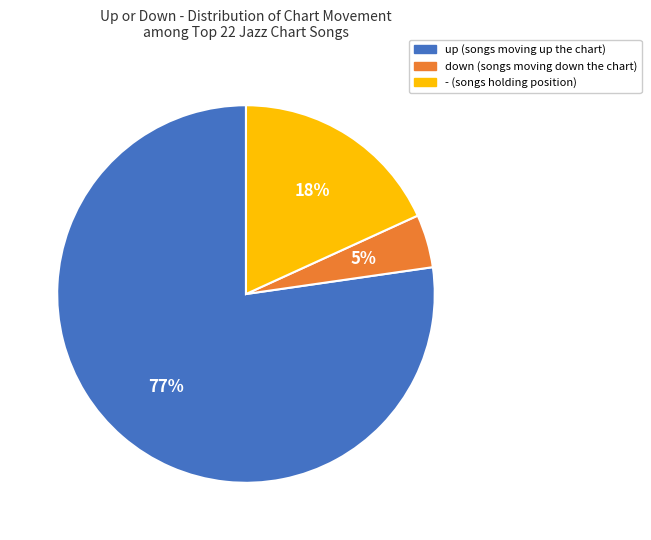

Between down and -, which is larger?

-